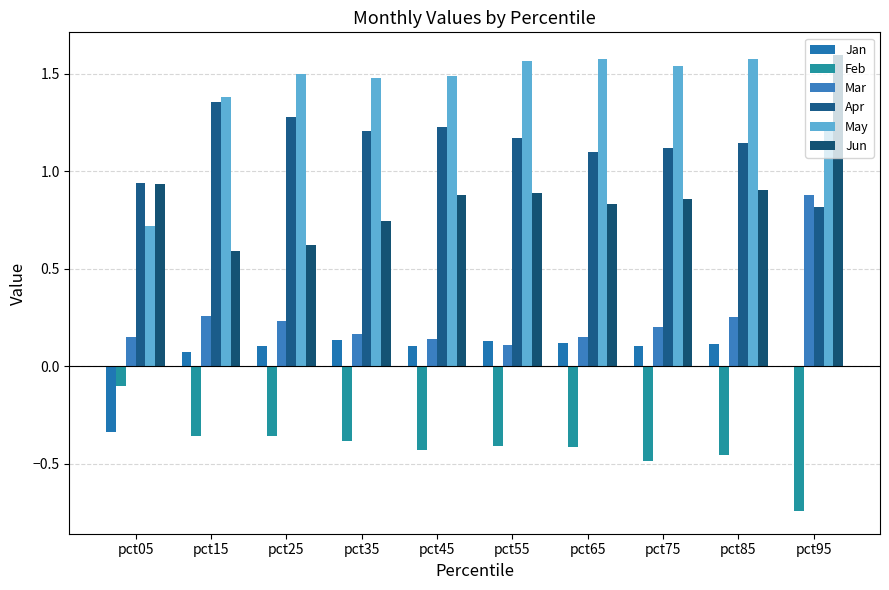

Are the bars horizontal?

No